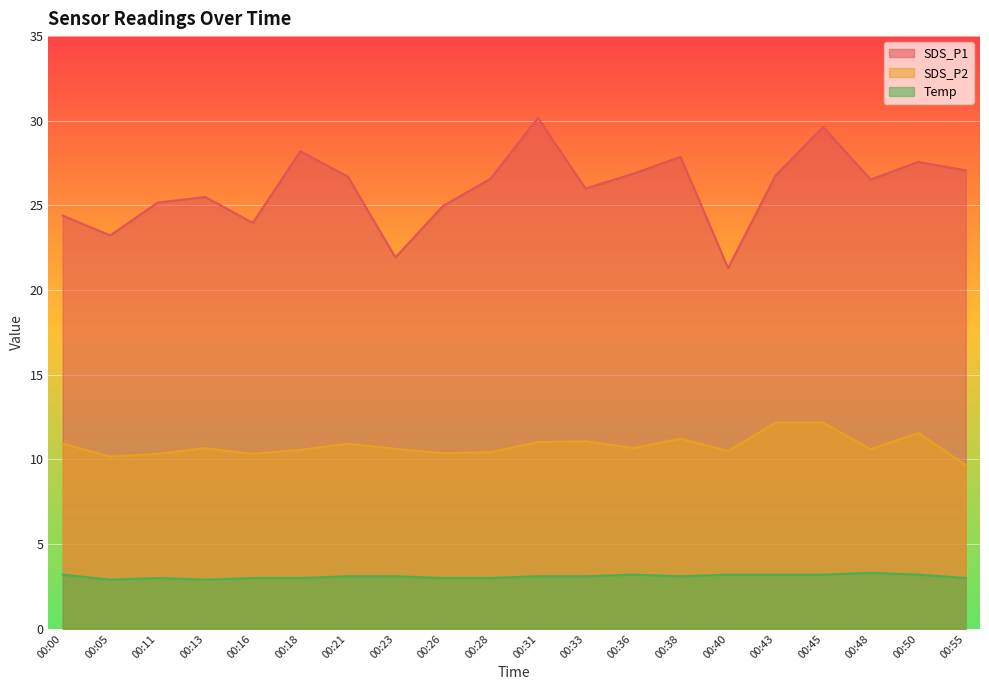

Reading left to right, list all the values displayed in this chart.

SDS_P1: 24.4	23.2	25.2	25.5	24.0	28.2	26.7	21.9	25.0	26.6	30.2	26.0	26.9	27.9	21.3	26.8	29.6	26.5	27.6	27.1
SDS_P2: 10.9	10.2	10.3	10.7	10.3	10.6	10.9	10.6	10.4	10.4	11.0	11.1	10.7	11.2	10.5	12.2	12.2	10.6	11.6	9.7
Temp: 3.2	2.9	3.0	2.9	3.0	3.0	3.1	3.1	3.0	3.0	3.1	3.1	3.2	3.1	3.2	3.2	3.2	3.3	3.2	3.0